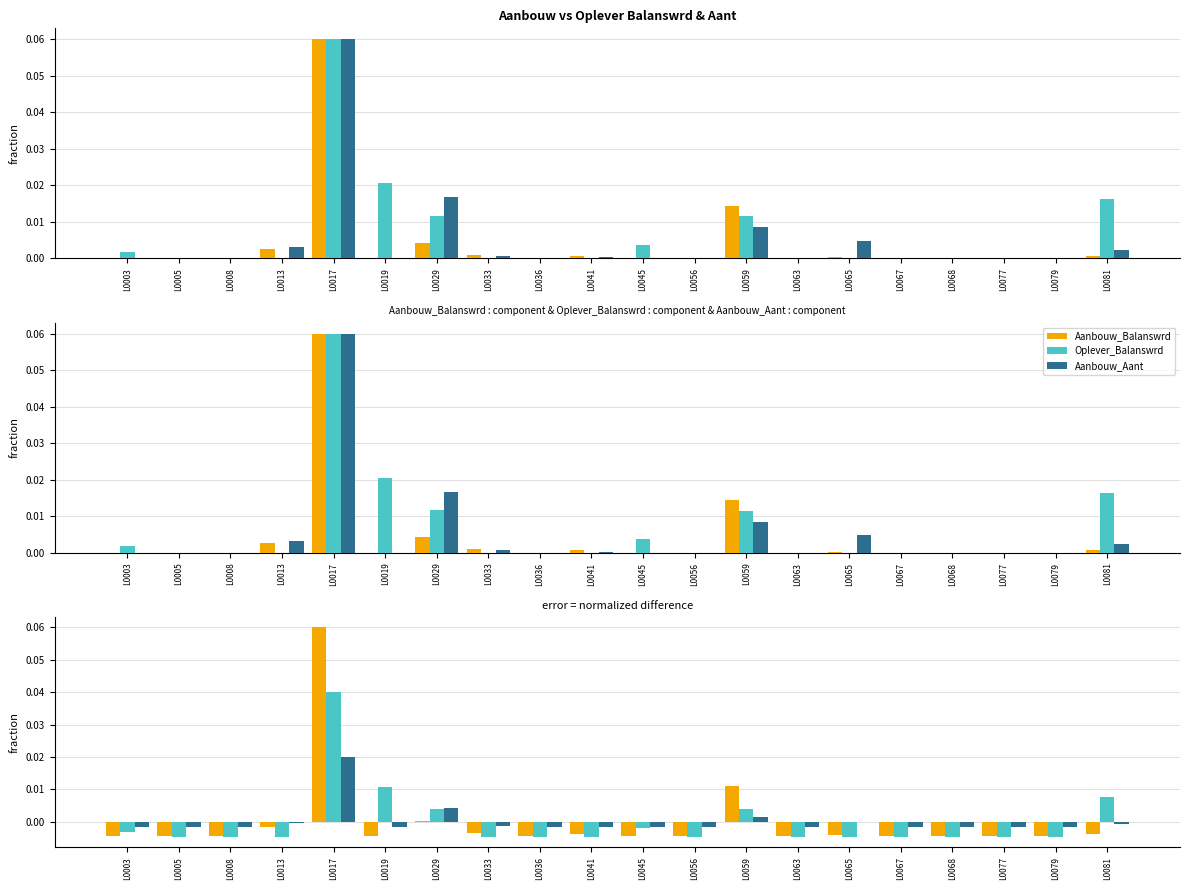

How many negative values does the Aanbouw_Balanswrd series have?

17